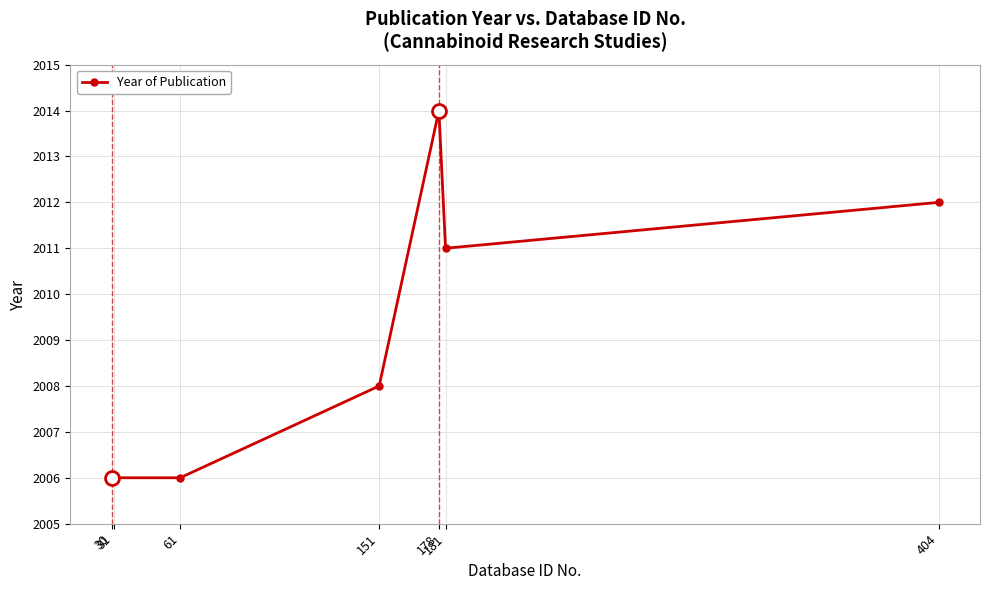

Does the chart have visible grid lines?

Yes